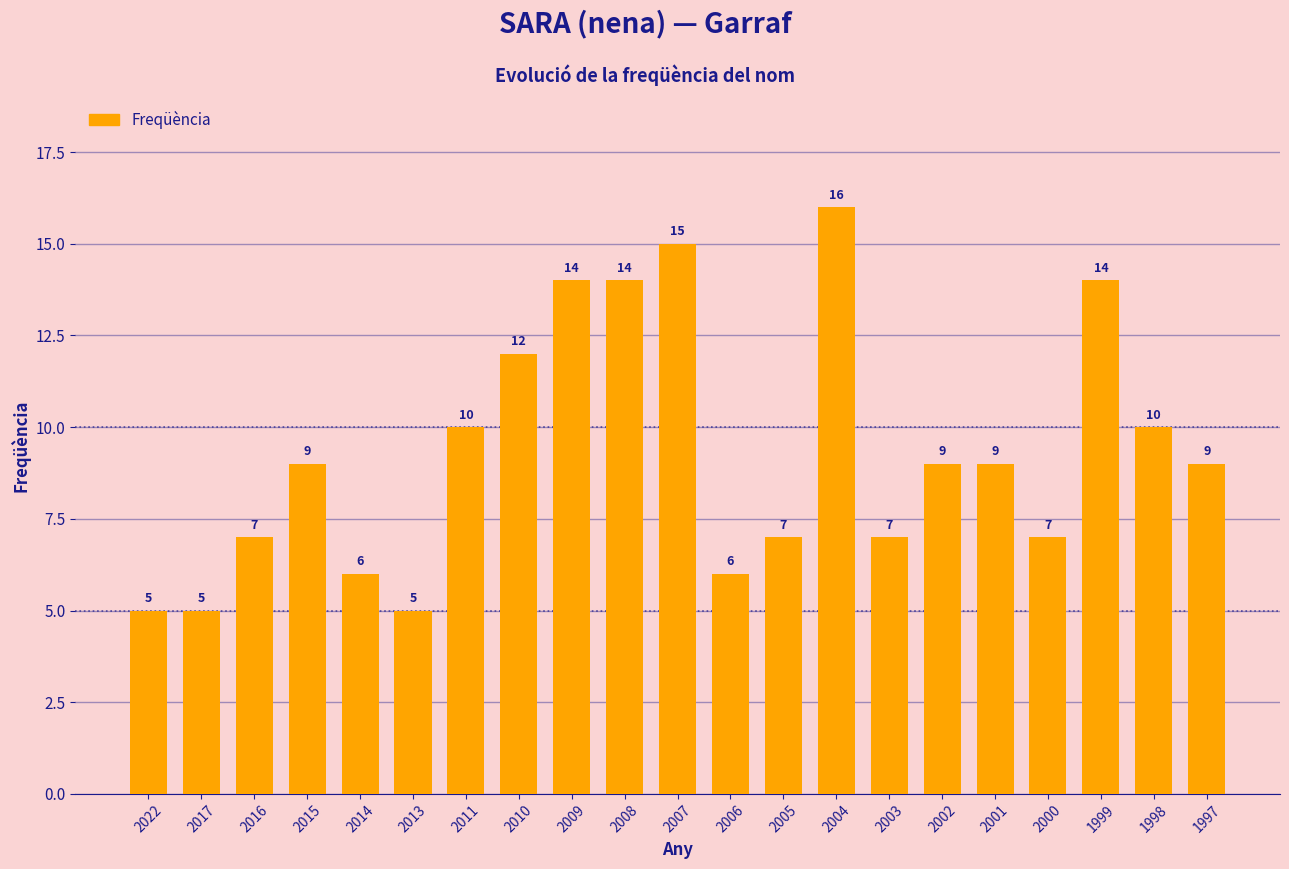

What is the difference between the second highest and second lowest values?

10